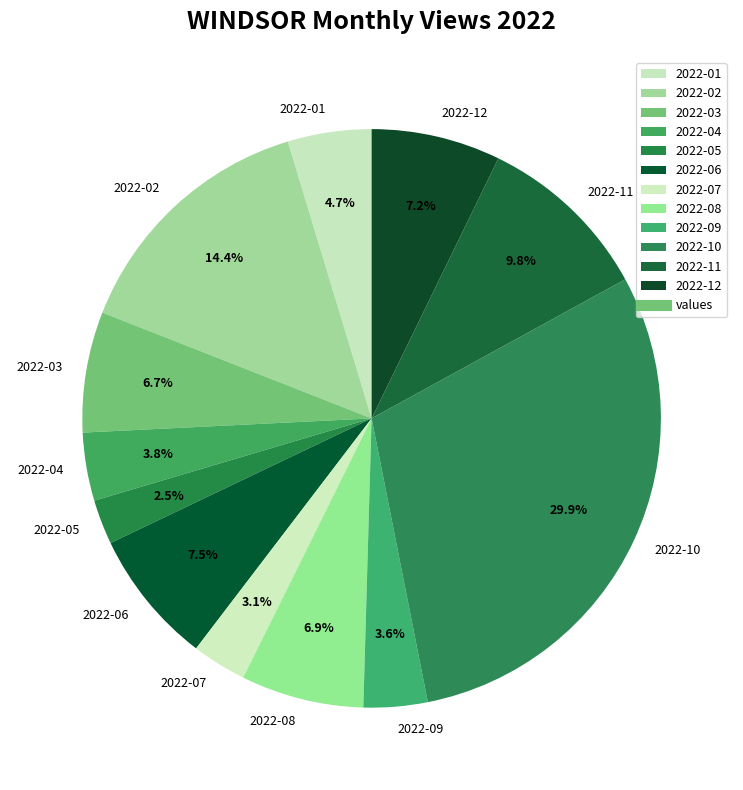

Is 2022-11 the majority of the pie?

No